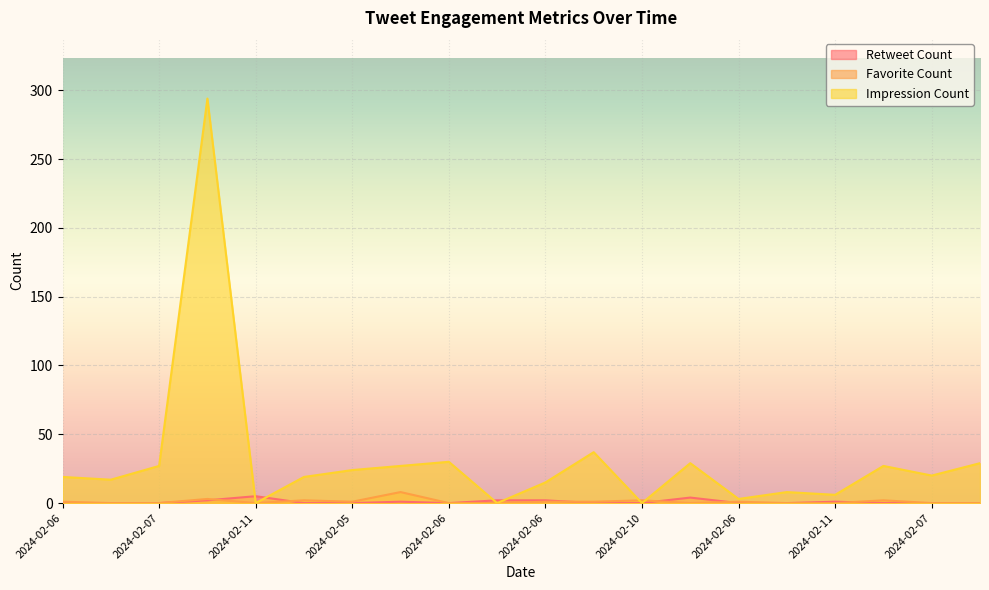

List the labels in order of Favorite Count value, smallest first.

2024-02-08, 2024-02-07, 2024-02-11, 2024-02-06, 2024-02-10, 2024-02-08, 2024-02-07, 2024-02-11, 2024-02-07, 2024-02-09, 2024-02-06, 2024-02-05, 2024-02-06, 2024-02-10, 2024-02-06, 2024-02-09, 2024-02-10, 2024-02-08, 2024-02-06, 2024-02-09